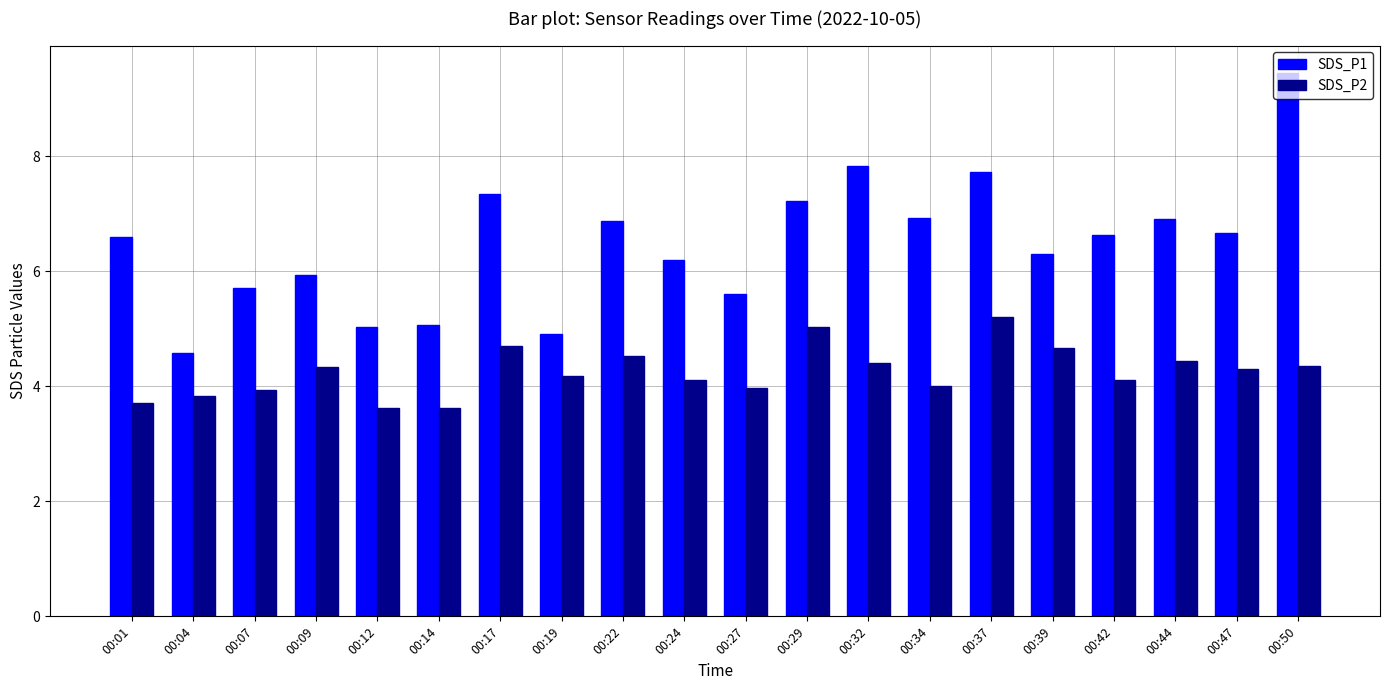

Rank the series by their maximum value, from lowest to highest.

SDS_P2, SDS_P1